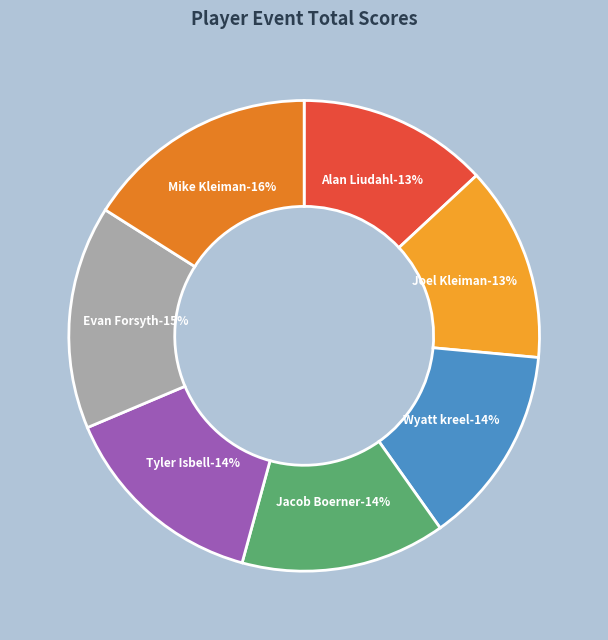

Is it true that Joel Kleiman is 13% of the pie?

True